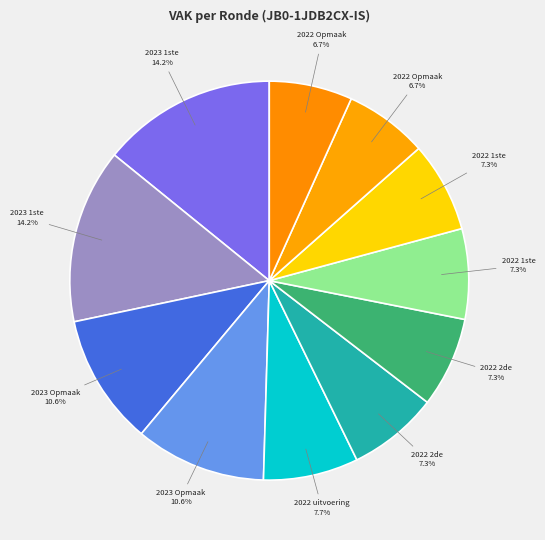

Count the number of slices in the pie.

11